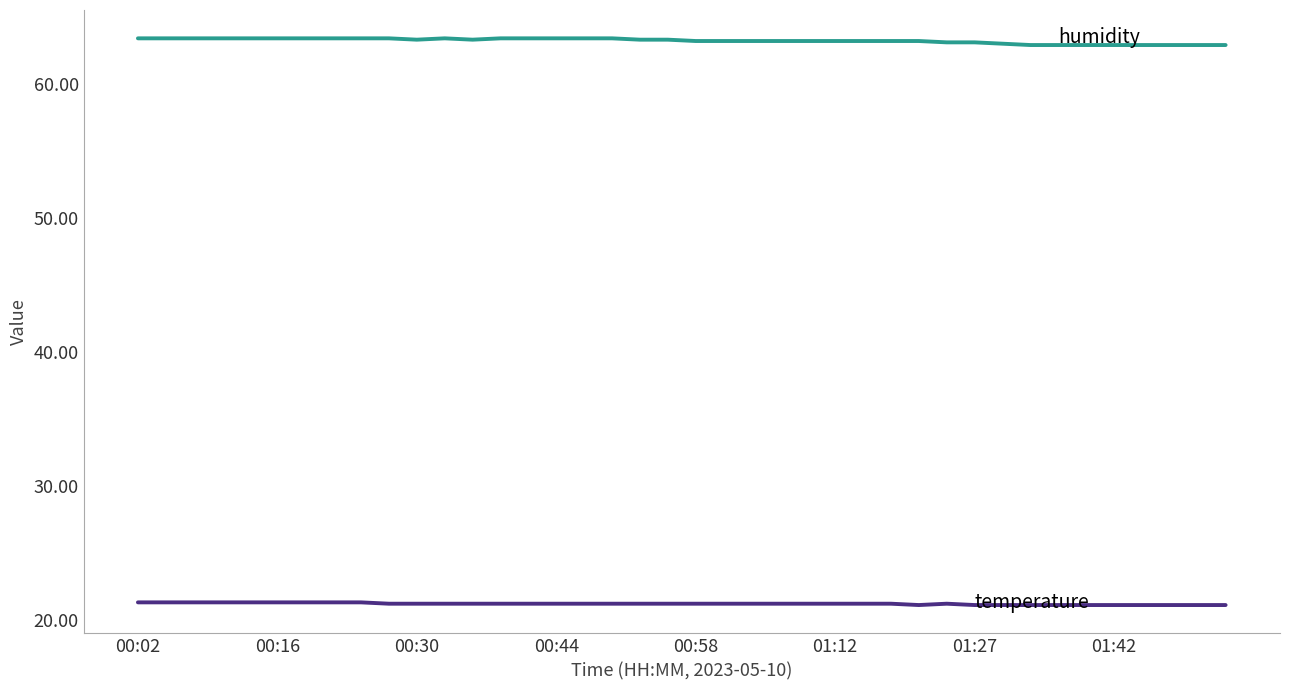

What is the smallest value displayed?

21.1